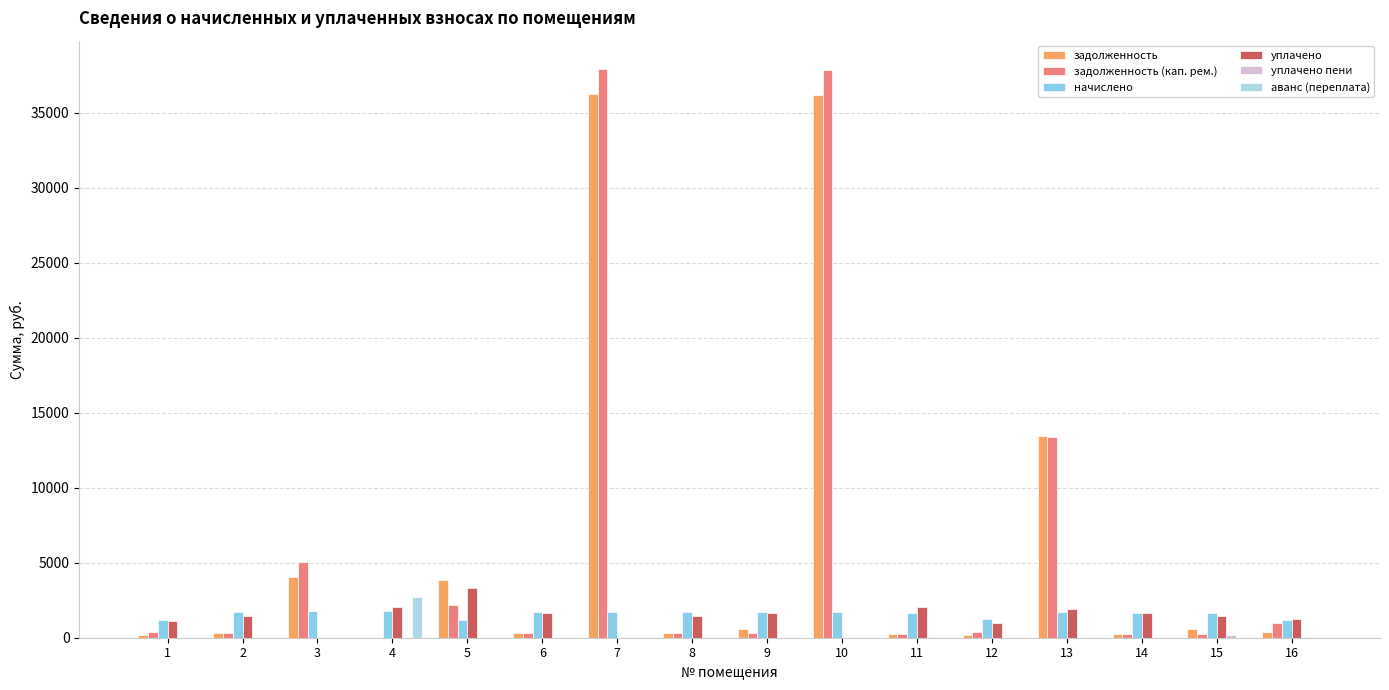

The value of аванс (переплата) at 9 is 0.0. True or false?

True